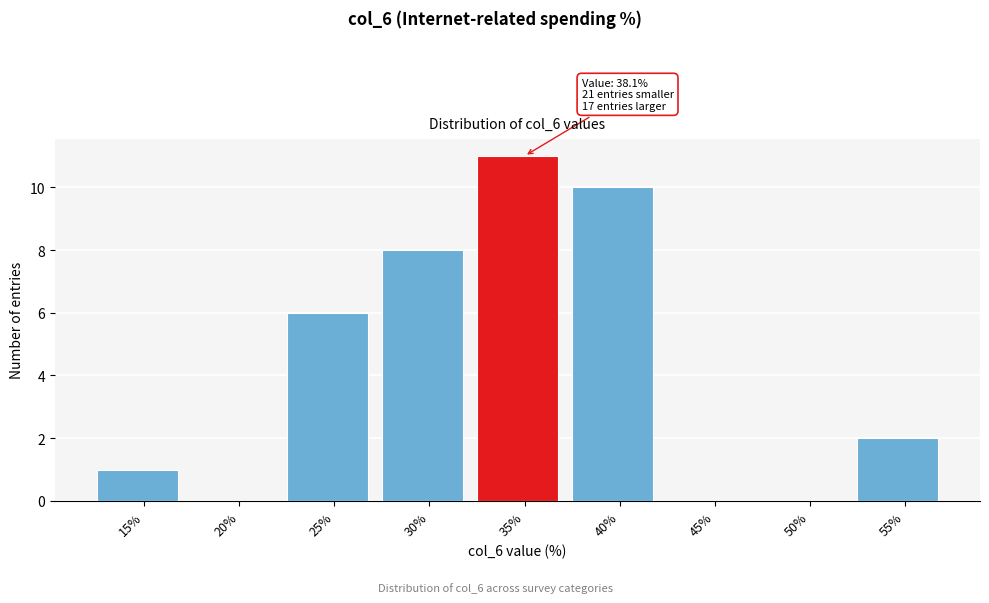

Reading left to right, extract all data points from this chart.

15%=1	20%=0	25%=6	30%=8	35%=11	40%=10	45%=0	50%=0	55%=2